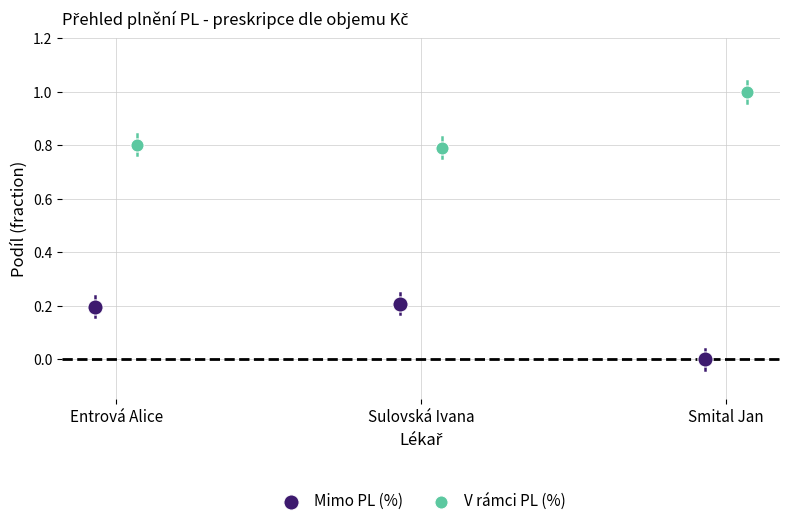

Which series contains the highest Y value?

V rámci PL (%)